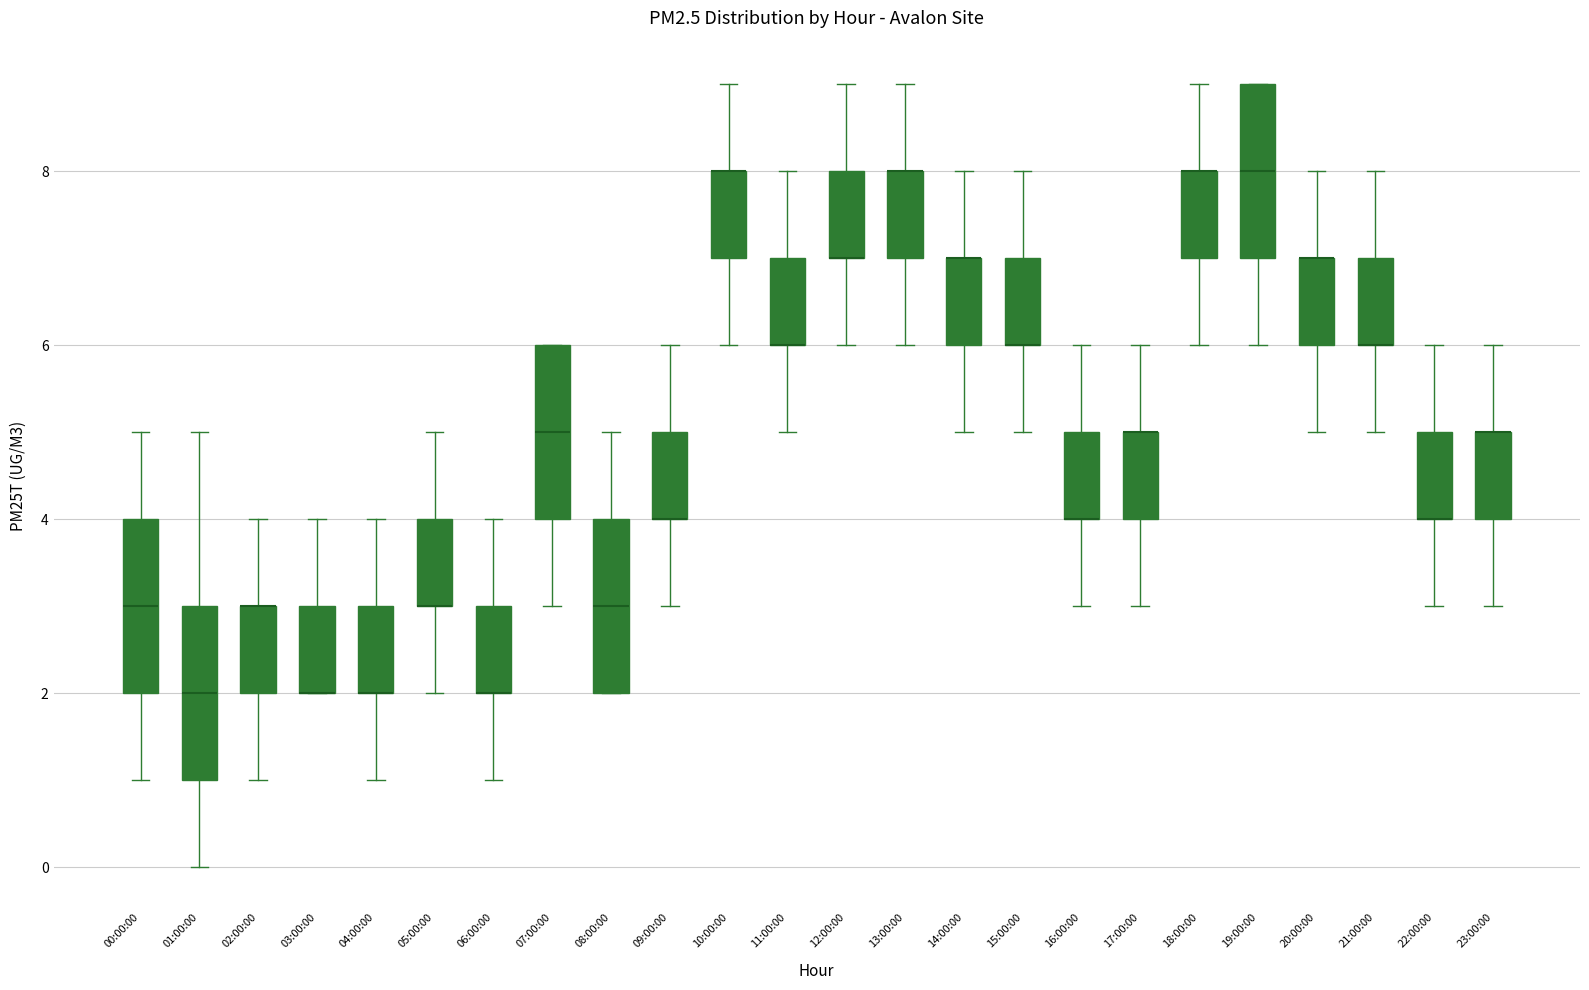

Reading left to right, read every box against the y-axis: the position of its median line, the range the box covers, and the ends of its whiskers. The values are not printed on the chart, so give them approximately, as read against the axis.

00:00:00: median 3, box 2 to 4, whiskers 1 to 5
01:00:00: median 2, box 1 to 3, whiskers 0 to 5
02:00:00: median 3 (drawn on the box's upper edge), box 2 to 3, whiskers 1 to 4
03:00:00: median 2 (drawn on the box's lower edge), box 2 to 3, whiskers 2 to 4
04:00:00: median 2 (drawn on the box's lower edge), box 2 to 3, whiskers 1 to 4
05:00:00: median 3 (drawn on the box's lower edge), box 3 to 4, whiskers 2 to 5
06:00:00: median 2 (drawn on the box's lower edge), box 2 to 3, whiskers 1 to 4
07:00:00: median 5, box 4 to 6, whiskers 3 to 6
08:00:00: median 3, box 2 to 4, whiskers 2 to 5
09:00:00: median 4 (drawn on the box's lower edge), box 4 to 5, whiskers 3 to 6
10:00:00: median 8 (drawn on the box's upper edge), box 7 to 8, whiskers 6 to 9
11:00:00: median 6 (drawn on the box's lower edge), box 6 to 7, whiskers 5 to 8
12:00:00: median 7 (drawn on the box's lower edge), box 7 to 8, whiskers 6 to 9
13:00:00: median 8 (drawn on the box's upper edge), box 7 to 8, whiskers 6 to 9
14:00:00: median 7 (drawn on the box's upper edge), box 6 to 7, whiskers 5 to 8
15:00:00: median 6 (drawn on the box's lower edge), box 6 to 7, whiskers 5 to 8
16:00:00: median 4 (drawn on the box's lower edge), box 4 to 5, whiskers 3 to 6
17:00:00: median 5 (drawn on the box's upper edge), box 4 to 5, whiskers 3 to 6
18:00:00: median 8 (drawn on the box's upper edge), box 7 to 8, whiskers 6 to 9
19:00:00: median 8, box 7 to 9, whiskers 6 to 9
20:00:00: median 7 (drawn on the box's upper edge), box 6 to 7, whiskers 5 to 8
21:00:00: median 6 (drawn on the box's lower edge), box 6 to 7, whiskers 5 to 8
22:00:00: median 4 (drawn on the box's lower edge), box 4 to 5, whiskers 3 to 6
23:00:00: median 5 (drawn on the box's upper edge), box 4 to 5, whiskers 3 to 6